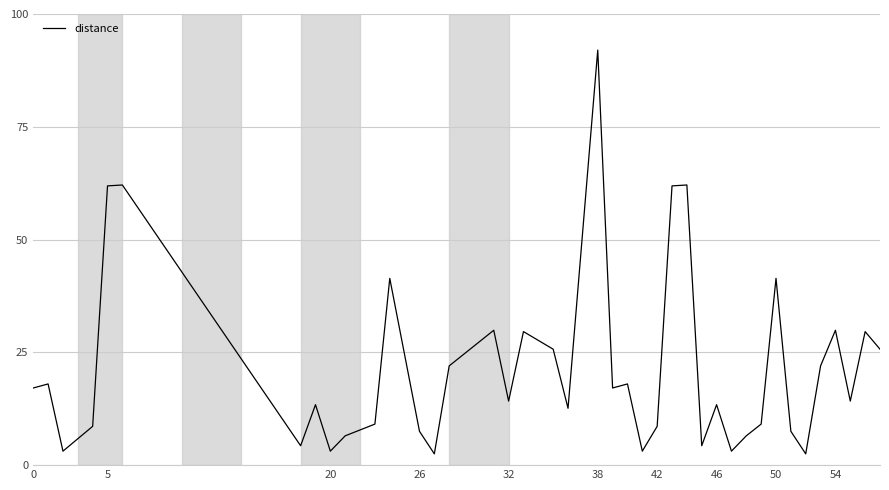

What is the greatest value displayed?

92.0